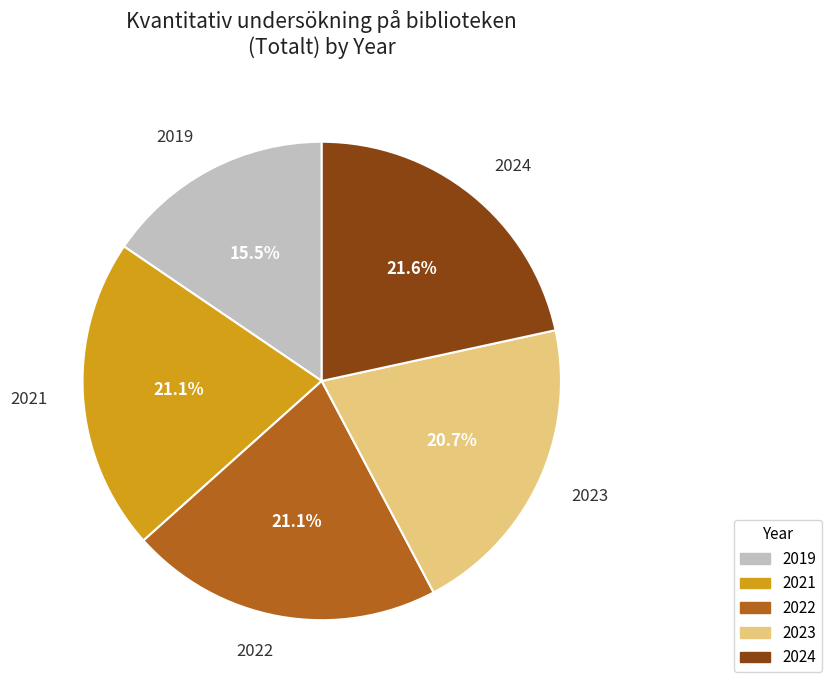

True or false: 2024 accounts for 34% of the total.

False